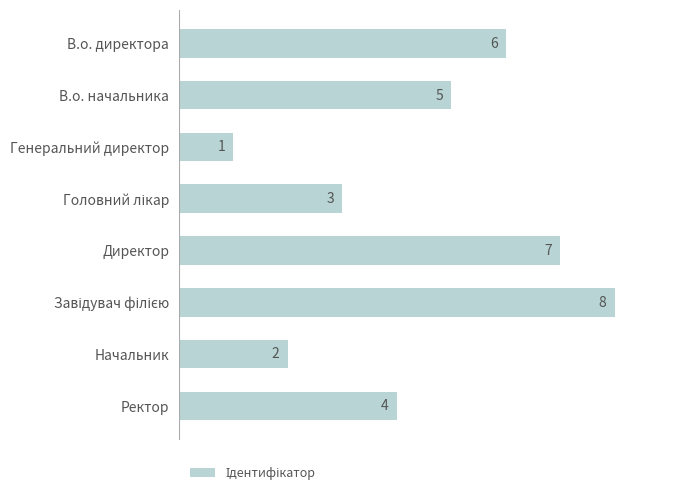

Reading bottom to top, extract all data points from this chart.

4	2	8	7	3	1	5	6